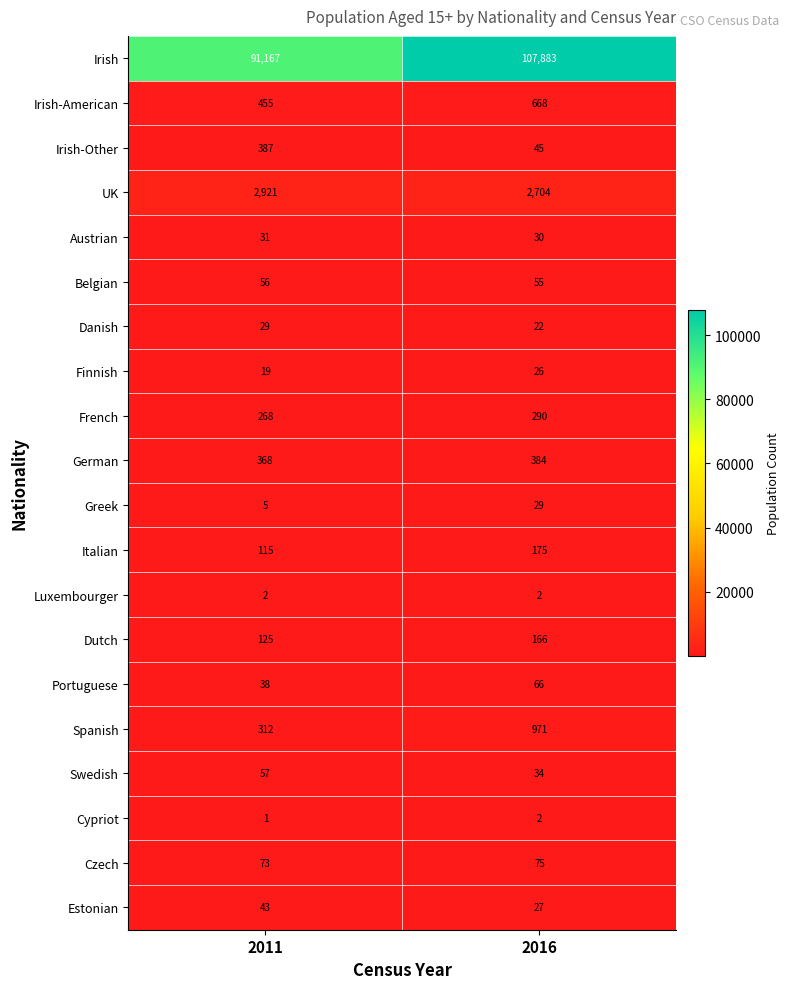

What is the difference between the Italian values at 2011 and 2016?

60